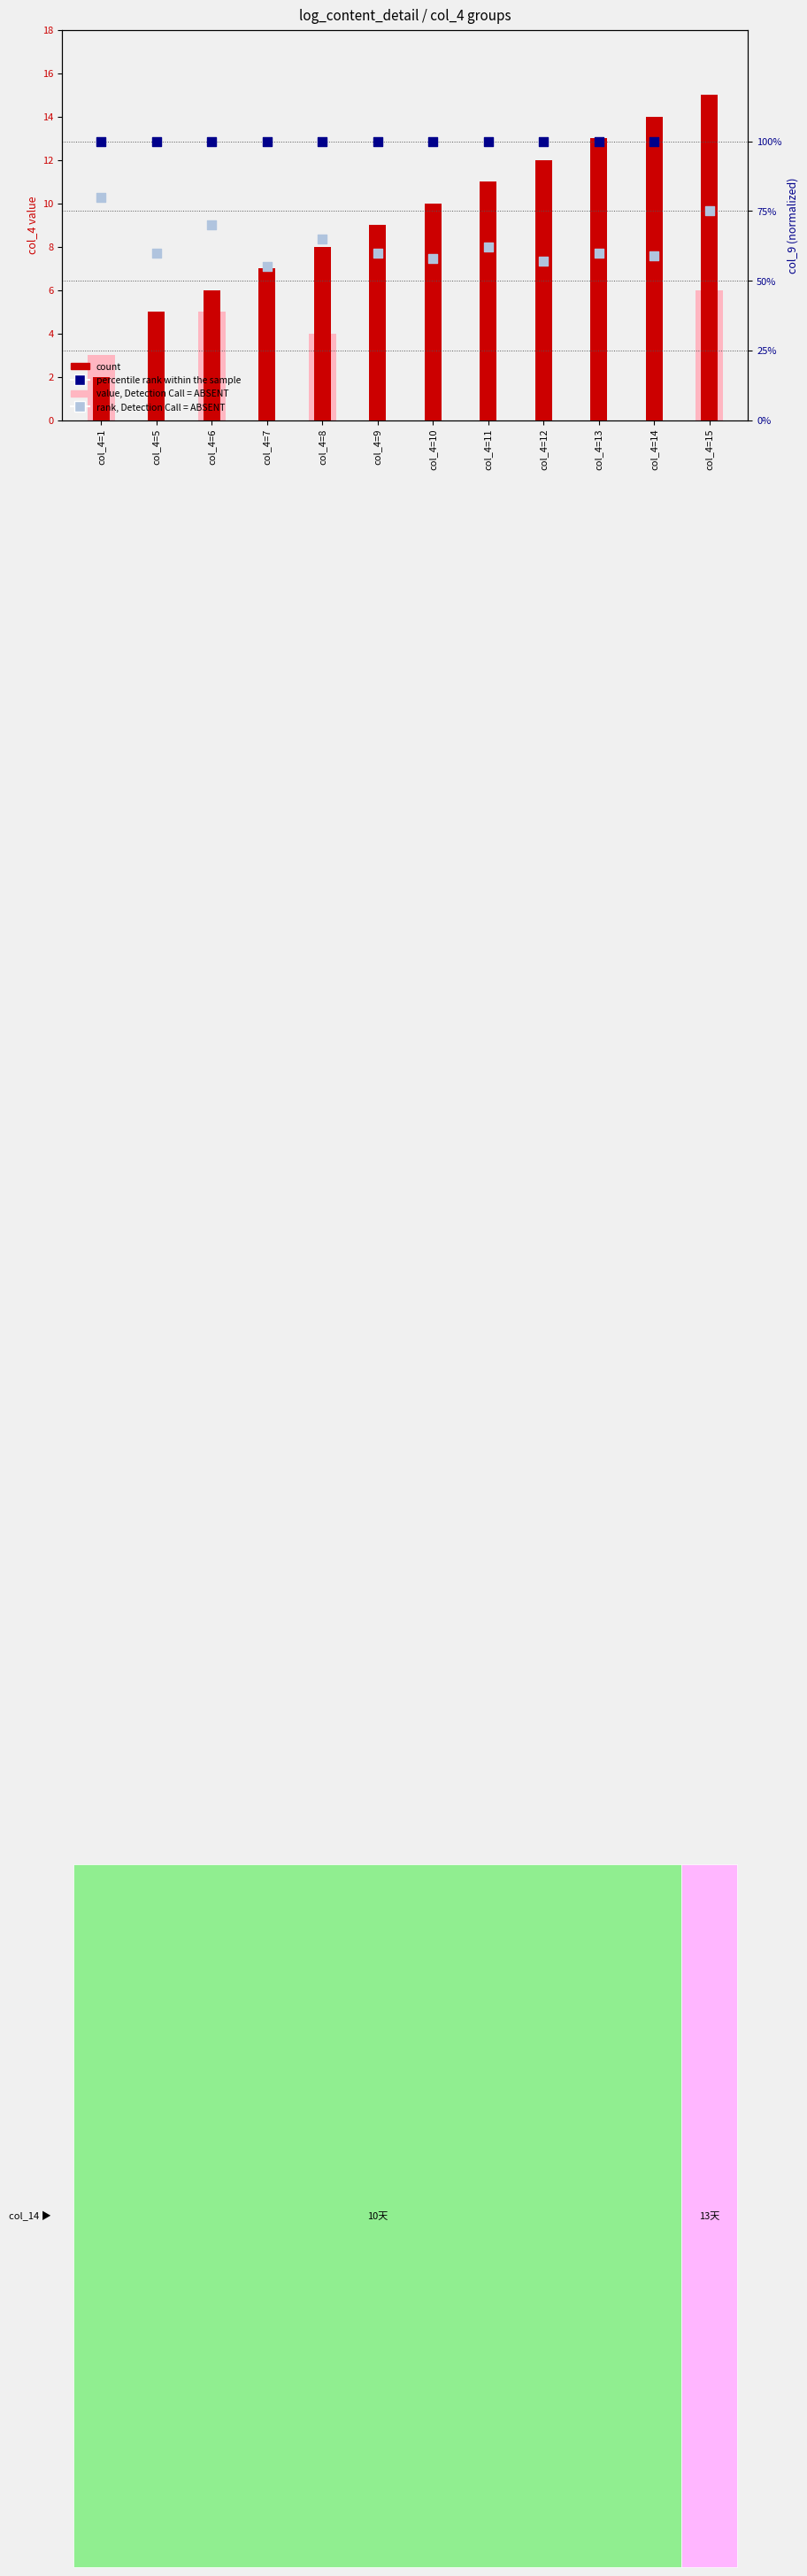

What is the total value across all series at col_4=6?

12.7